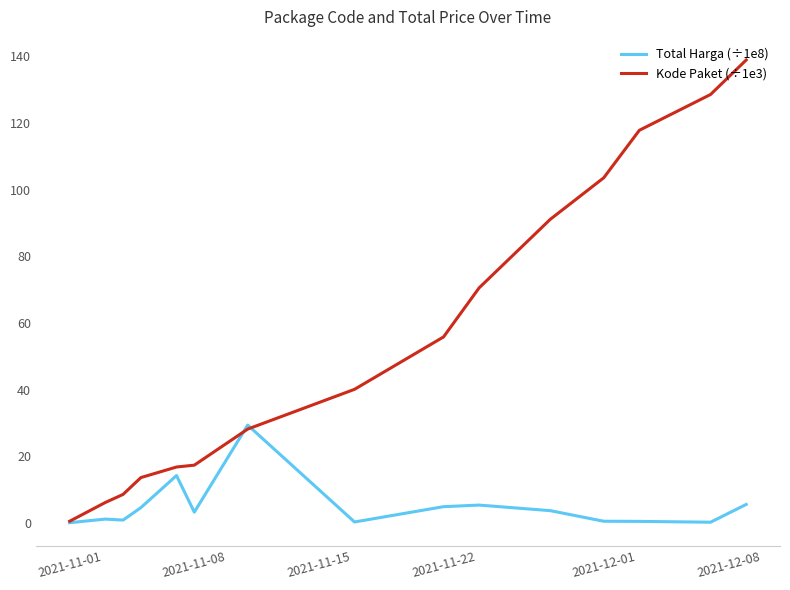

Rank the series by their maximum value, from lowest to highest.

Total Harga (÷1e8), Kode Paket (÷1e3)